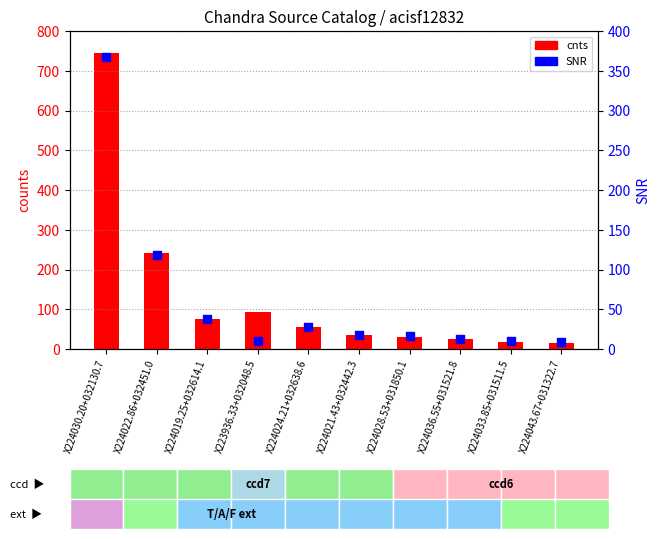

Is the value of SNR at X224036.55+031521.8 greater than the value of cnts at X224030.20+032130.7?

No